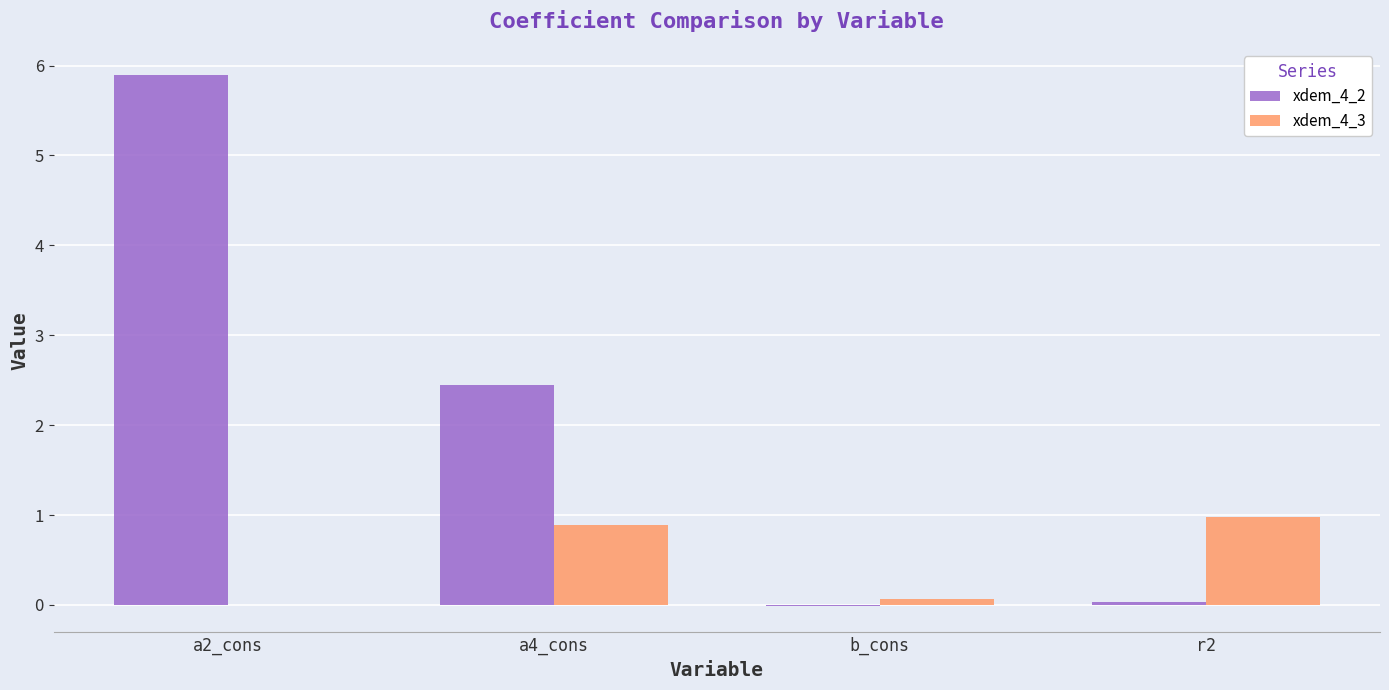

Is the value of xdem_4_2 at a2_cons greater than the value of xdem_4_3 at a4_cons?

Yes